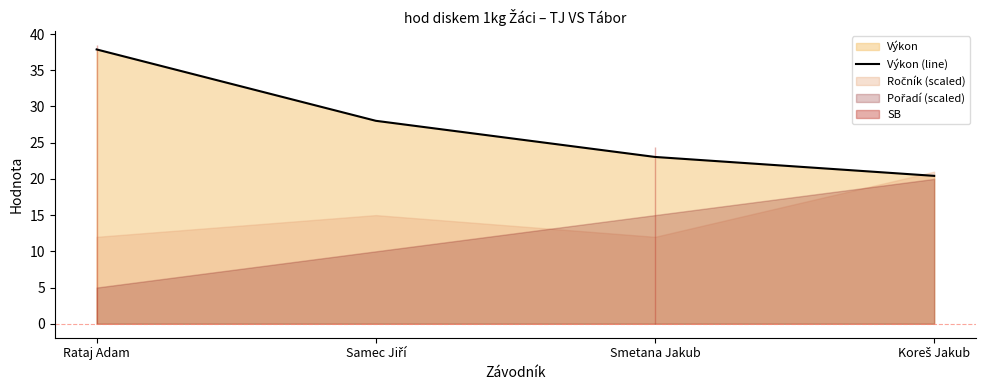

At which label does the data first exceed 28?

Rataj Adam